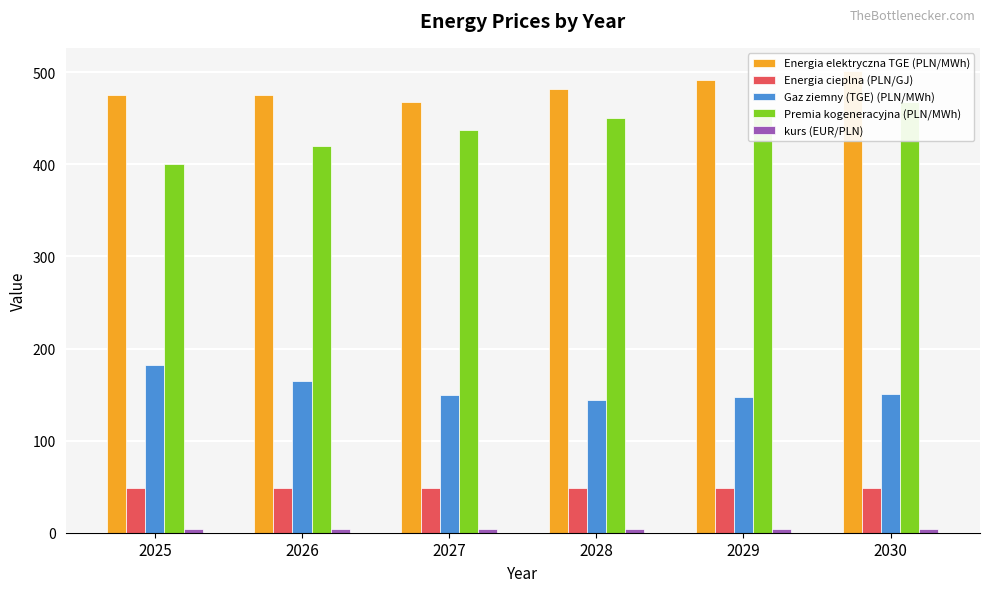

Which series has the largest total across all categories?

Energia elektryczna TGE (PLN/MWh)